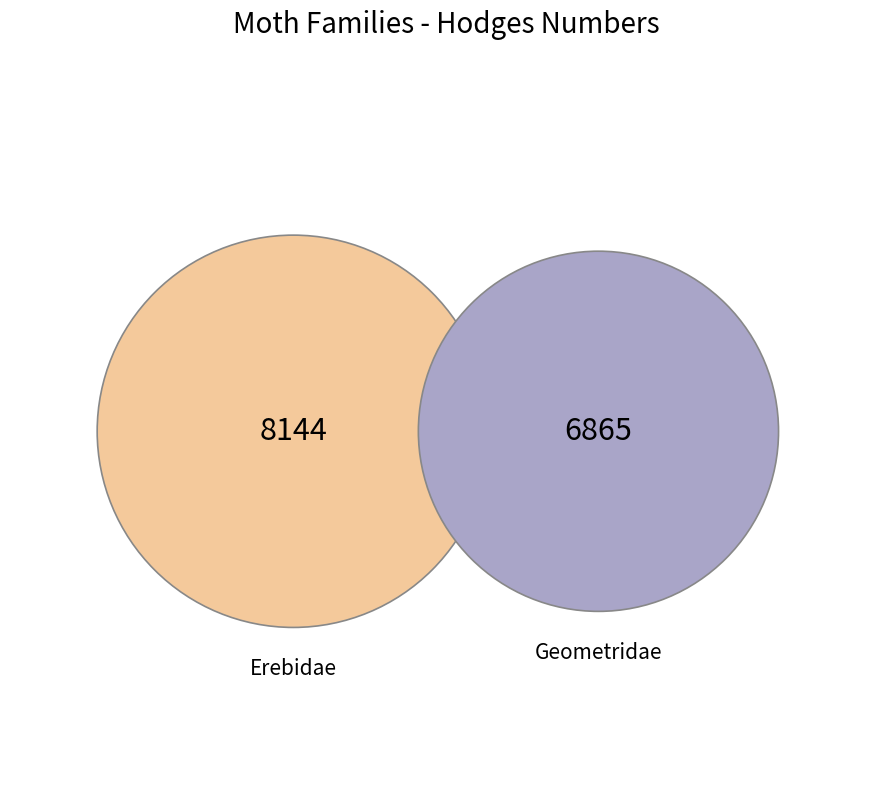

What is the change in value from Erebidae to Geometridae?

-1279